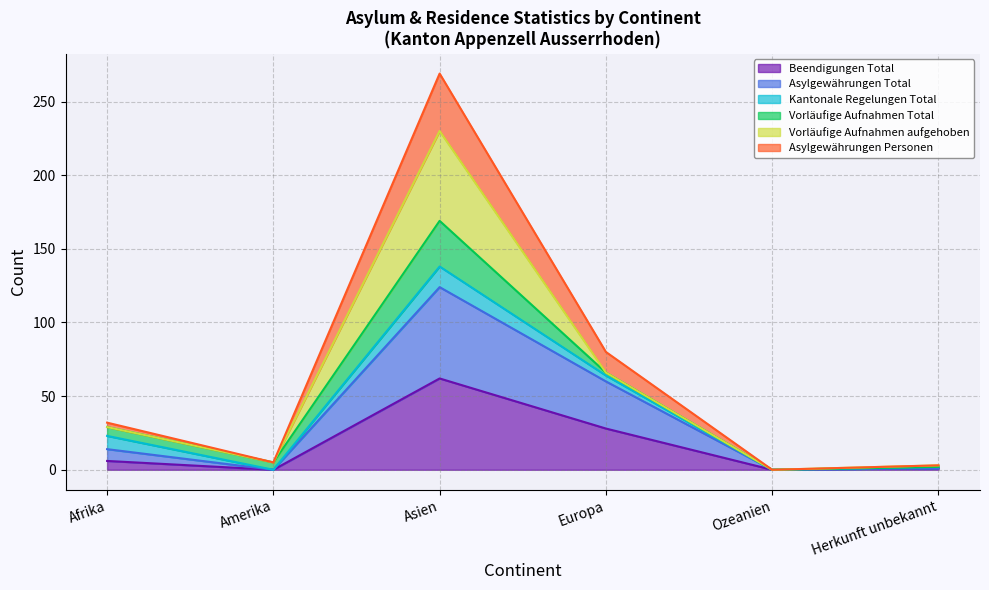

How many positive values does the Asylgewährungen Total series have?

4